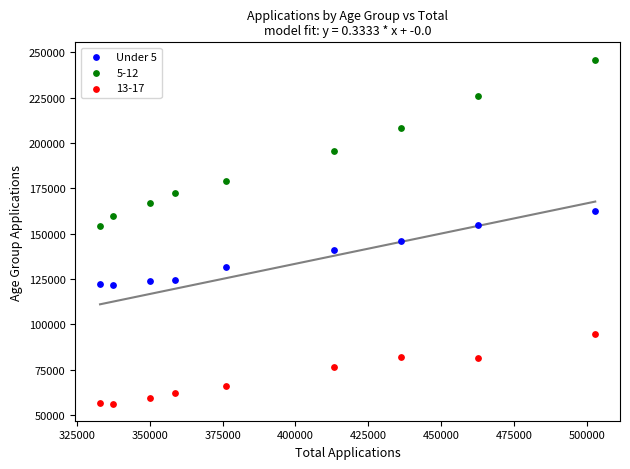

What is the X range (max minus min) for the scatter plot?

170000